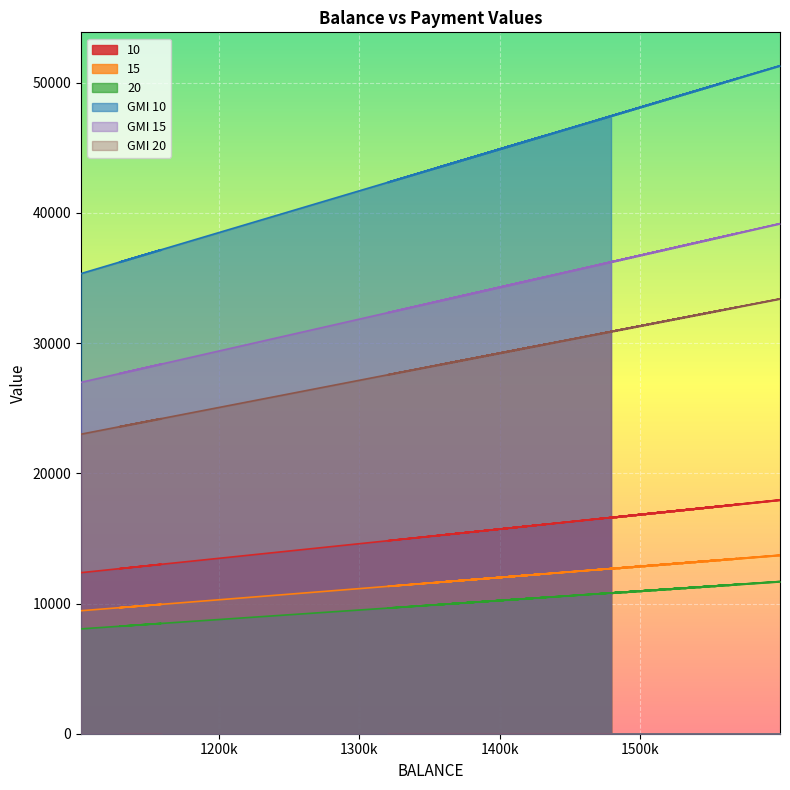

What is the average value of the GMI 10 series?

44195.0